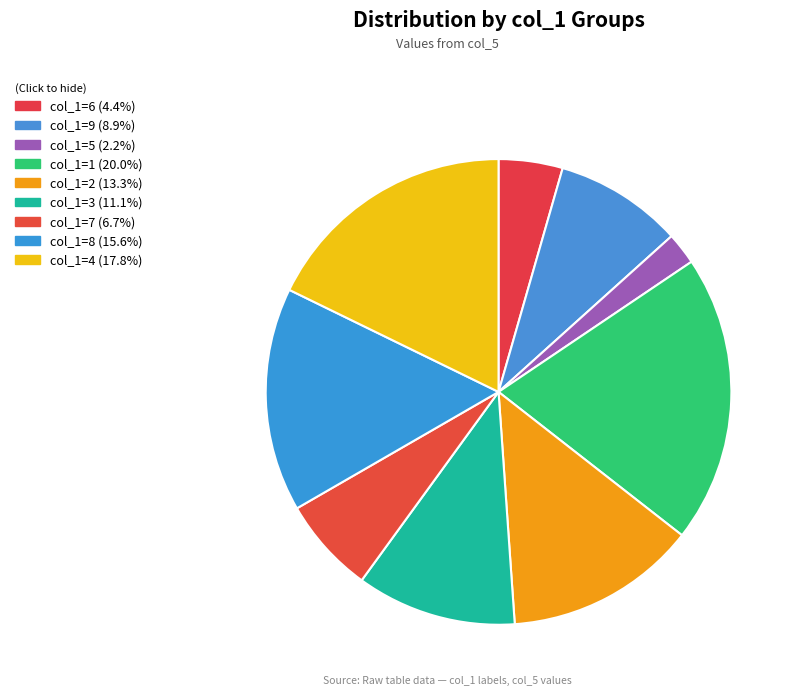

Count the number of slices in the pie.

9